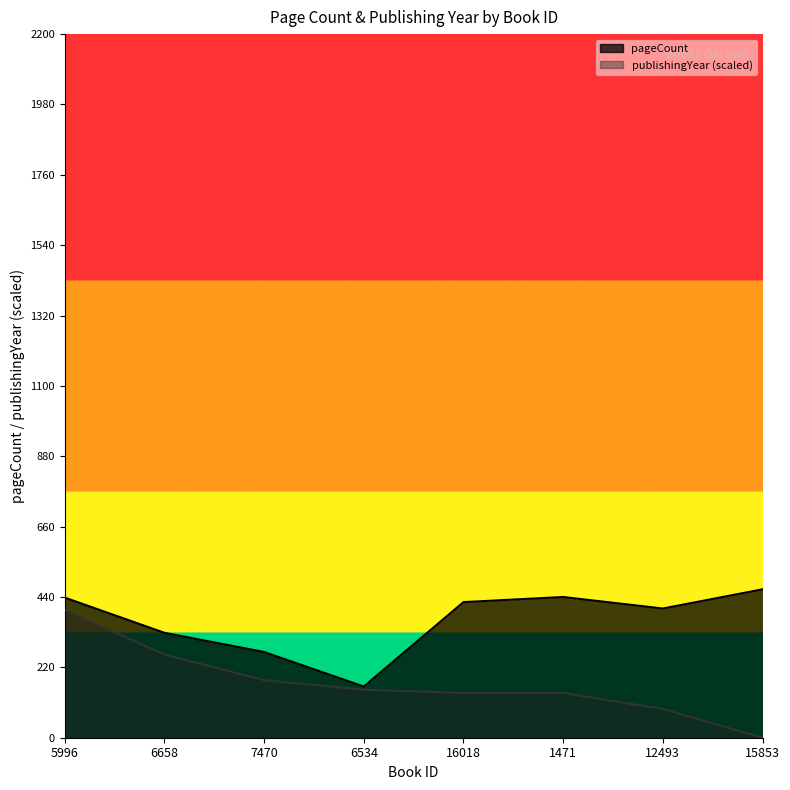

What is the total value across all series at 1471?

580